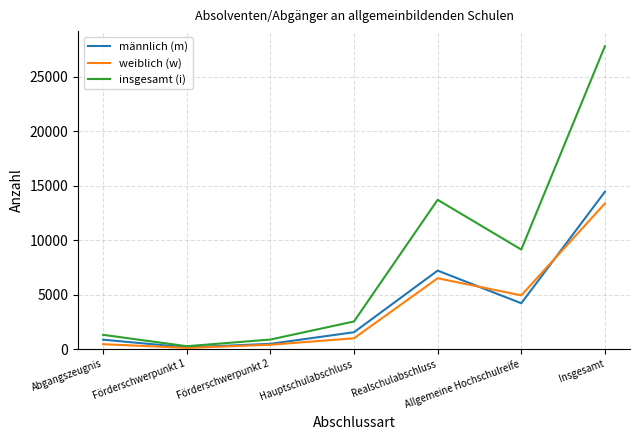

At which category does insgesamt (i) reach its first local peak?

Realschulabschluss